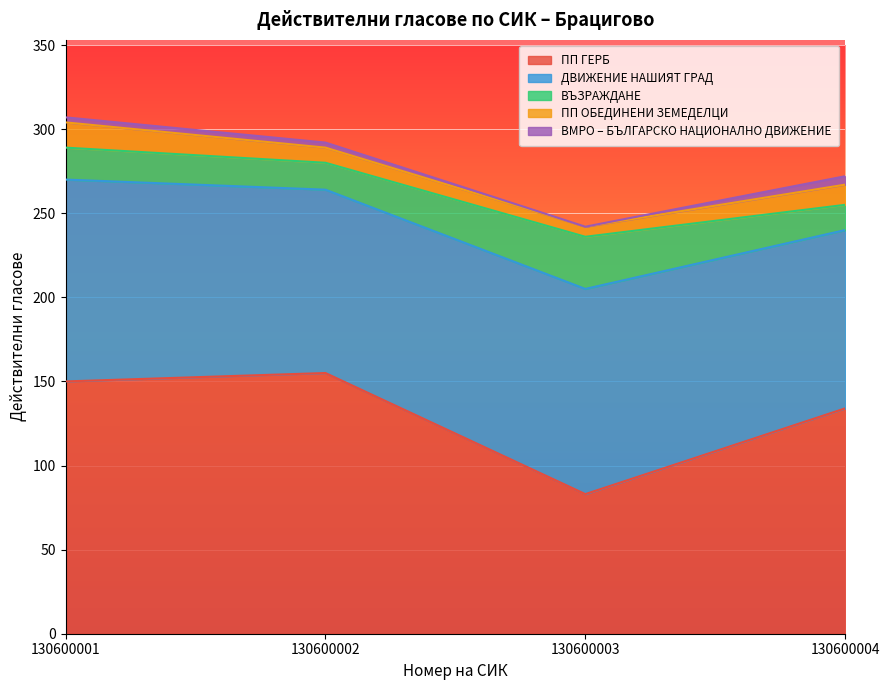

Reading left to right, list all the values displayed in this chart.

ПП ГЕРБ: 130600001=150	130600002=155	130600003=83	130600004=134
ДВИЖЕНИЕ НАШИЯТ ГРАД: 130600001=120	130600002=109	130600003=122	130600004=106
ВЪЗРАЖДАНЕ: 130600001=19	130600002=16	130600003=31	130600004=15
ПП ОБЕДИНЕНИ ЗЕМЕДЕЛЦИ: 130600001=15	130600002=9	130600003=6	130600004=12
ВМРО – БЪЛГАРСКО НАЦИОНАЛНО ДВИЖЕНИЕ: 130600001=3	130600002=3	130600003=0	130600004=5